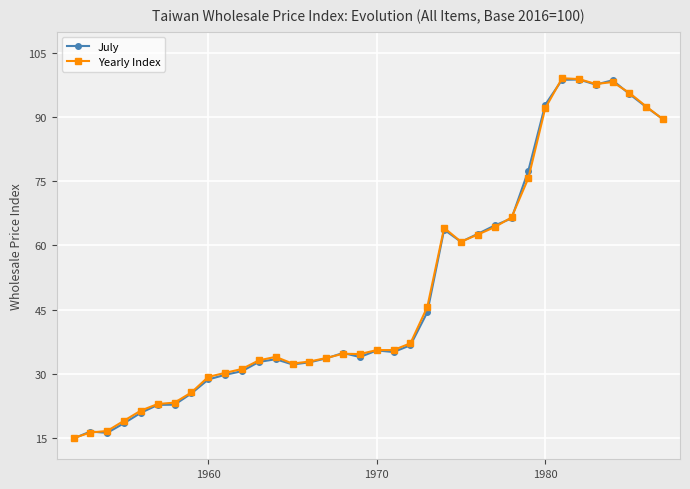

What is the value of the Yearly Index point at the 12th from the left?

33.1